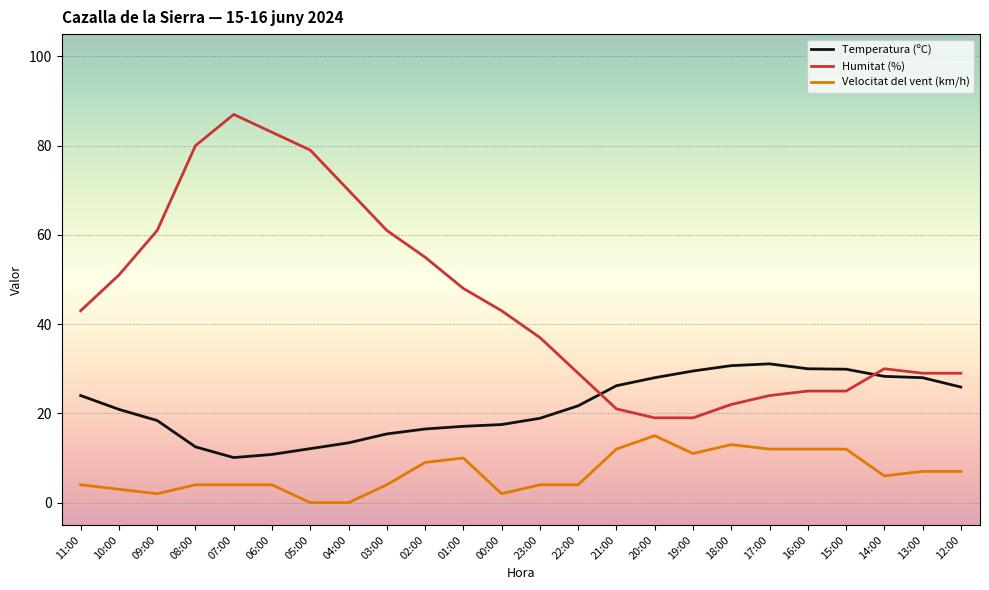

How many categories are shown in the chart?

24